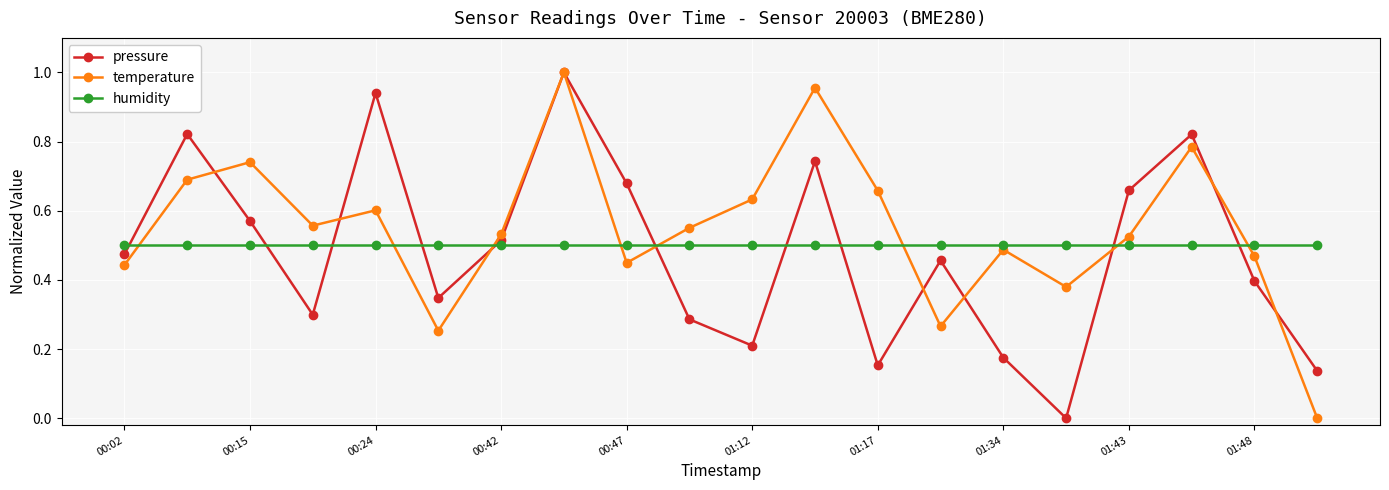

Which series has the largest total across all categories?

temperature